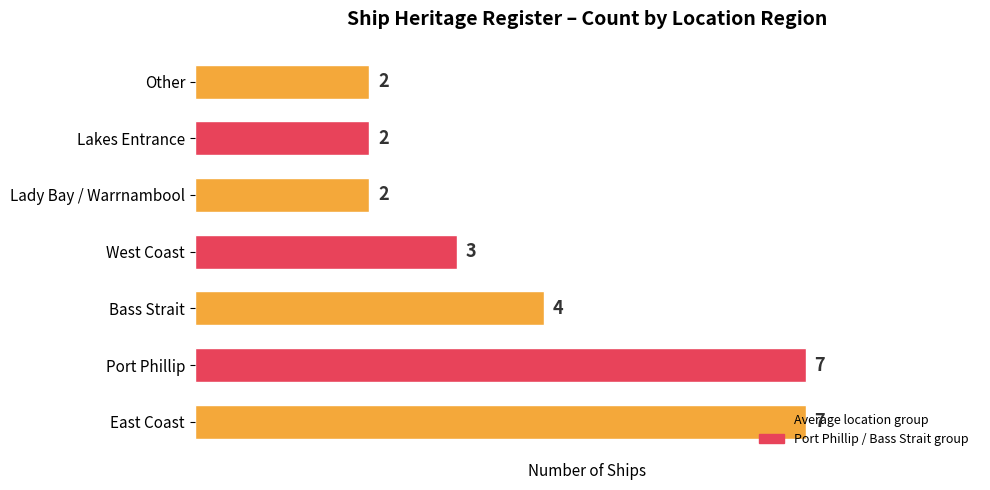

What is the greatest value displayed?

7